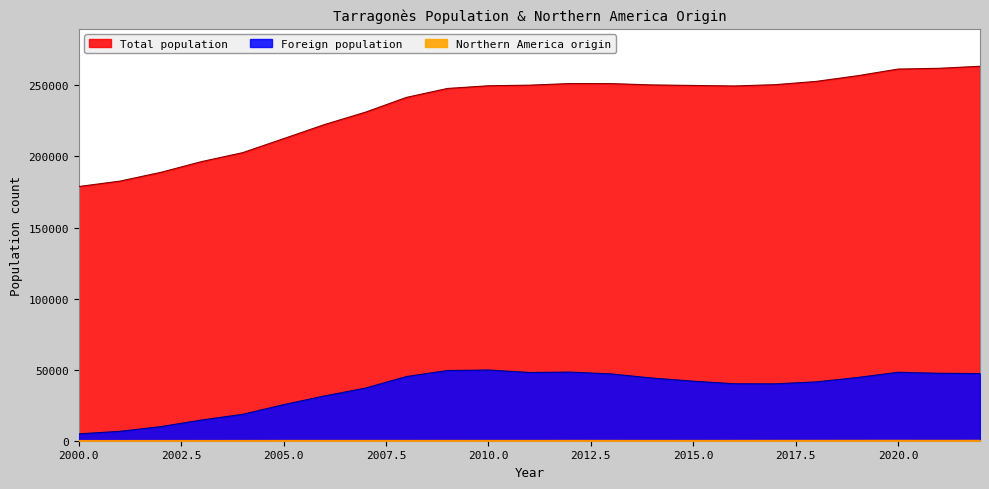

Which series has the largest total across all categories?

Total population